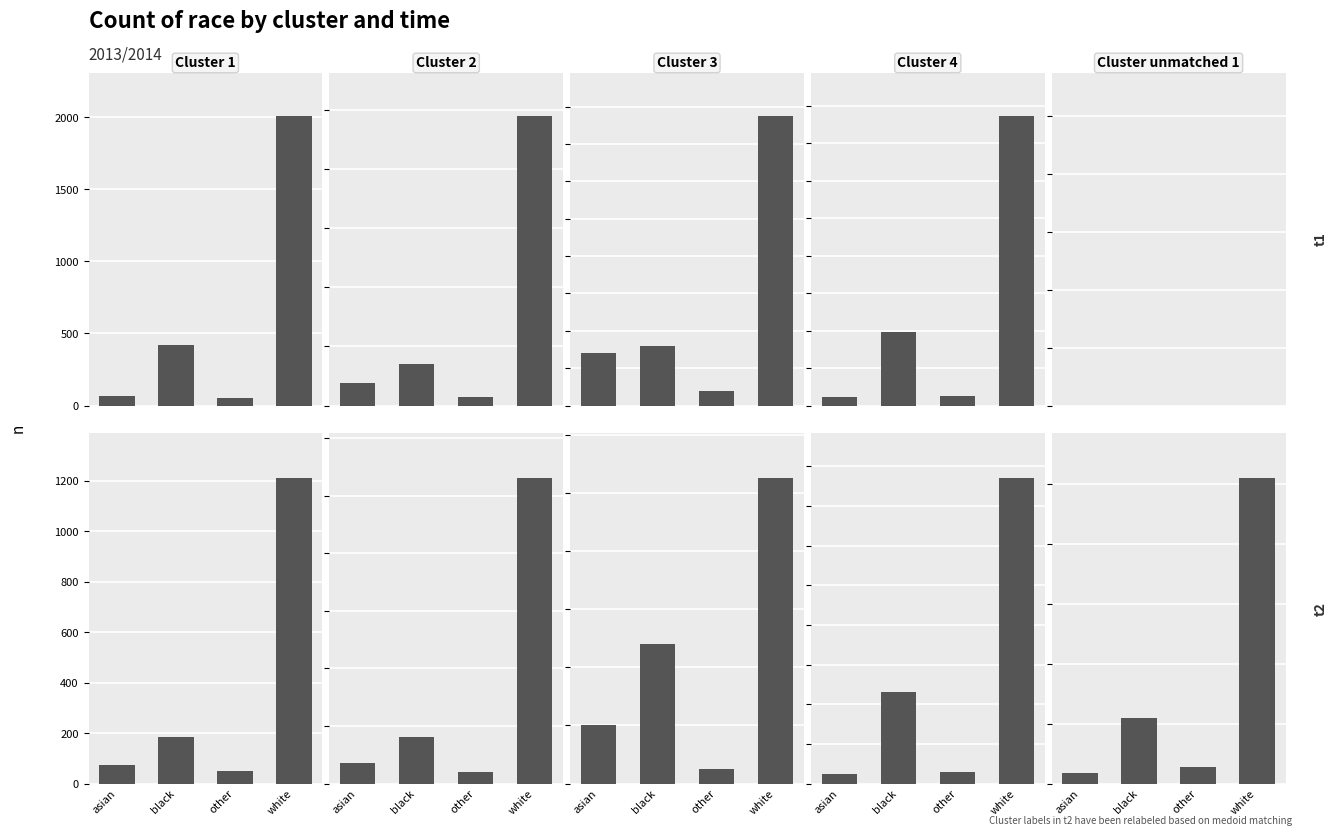

The Cluster 4 series shows 25 at other. True or false?

False